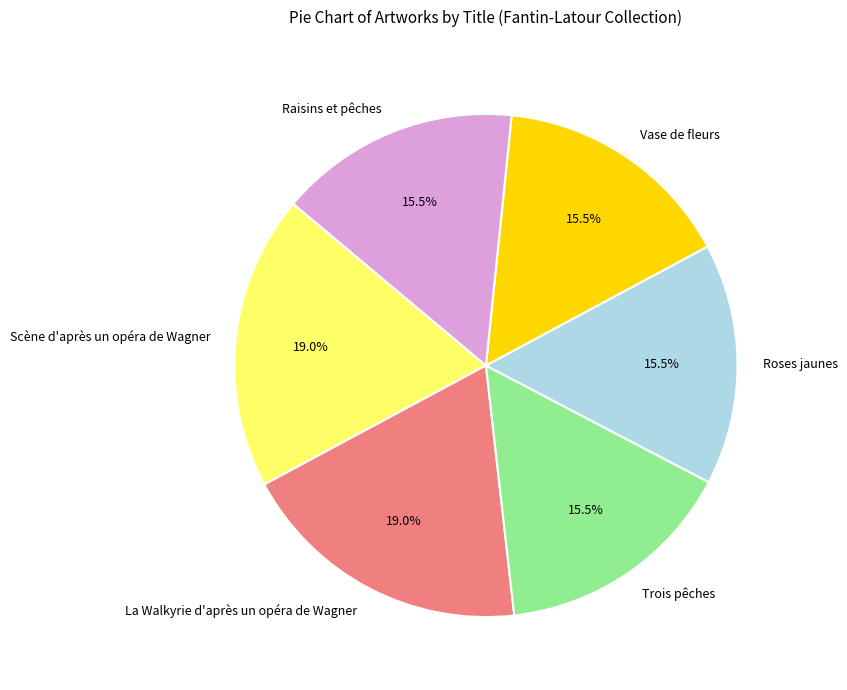

Approximately how many times larger is the value at Roses jaunes compared to Raisins et pêches?

1.0